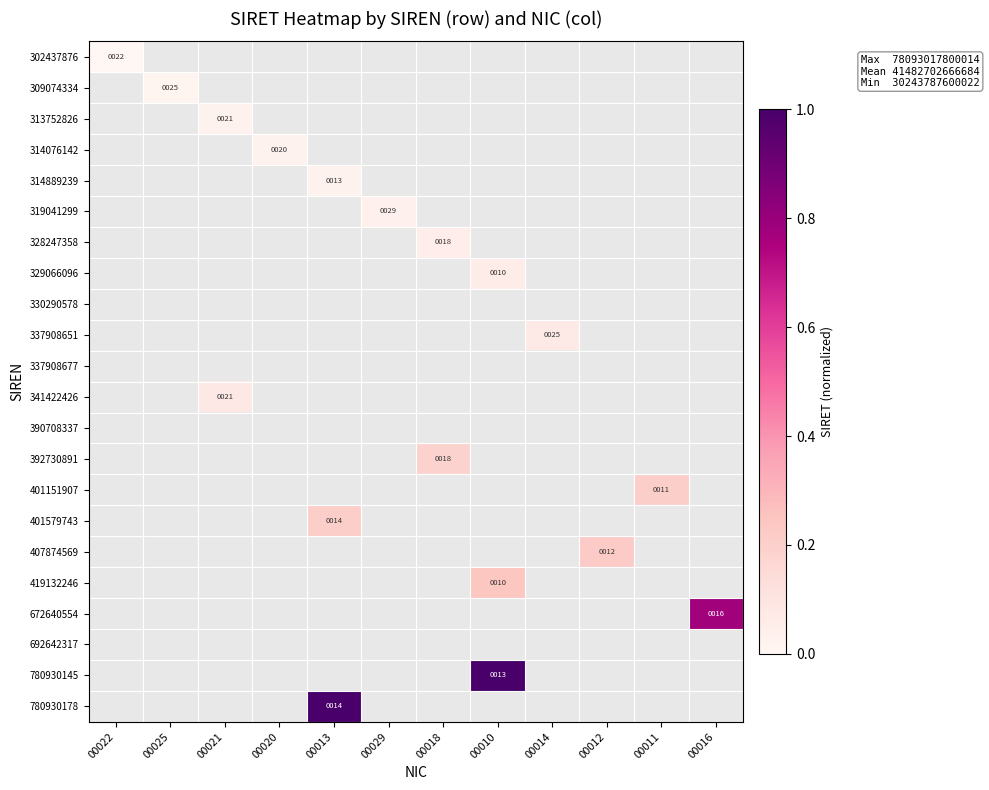

Between 00020 and 00012, which is larger?

00012